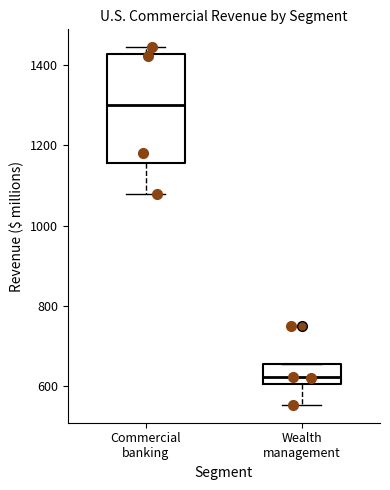

Reading left to right, transcribe this box plot: for each box, give where its median line is, the range the box spans, and where its two whiskers end, as read against the y-axis. The values are not printed on the chart, so give them approximately, as read against the axis.

Commercial banking: median 1300, box 1160 to 1420, whiskers 1080 to 1440
Wealth management: median 620, box 600 to 660, whiskers 560 to 660